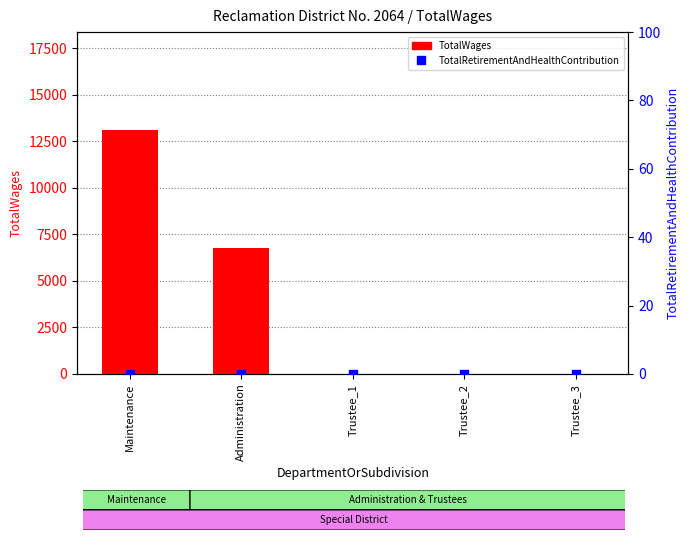

At which category is the sum across all series the highest?

Maintenance